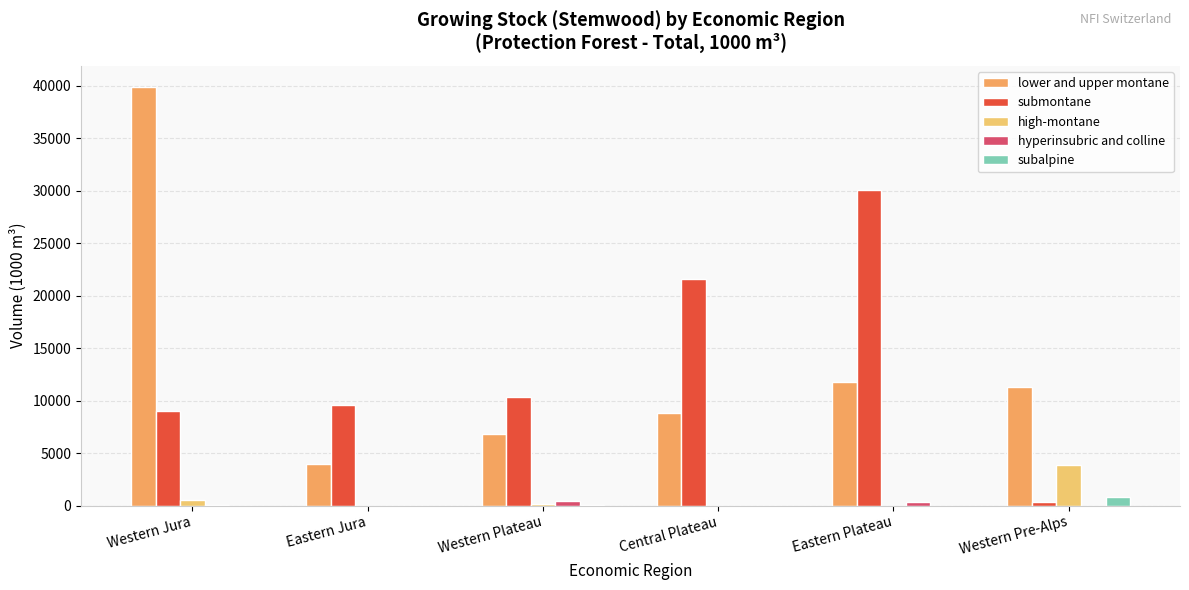

What is the difference between the highest and lowest values at Western Jura?

39920